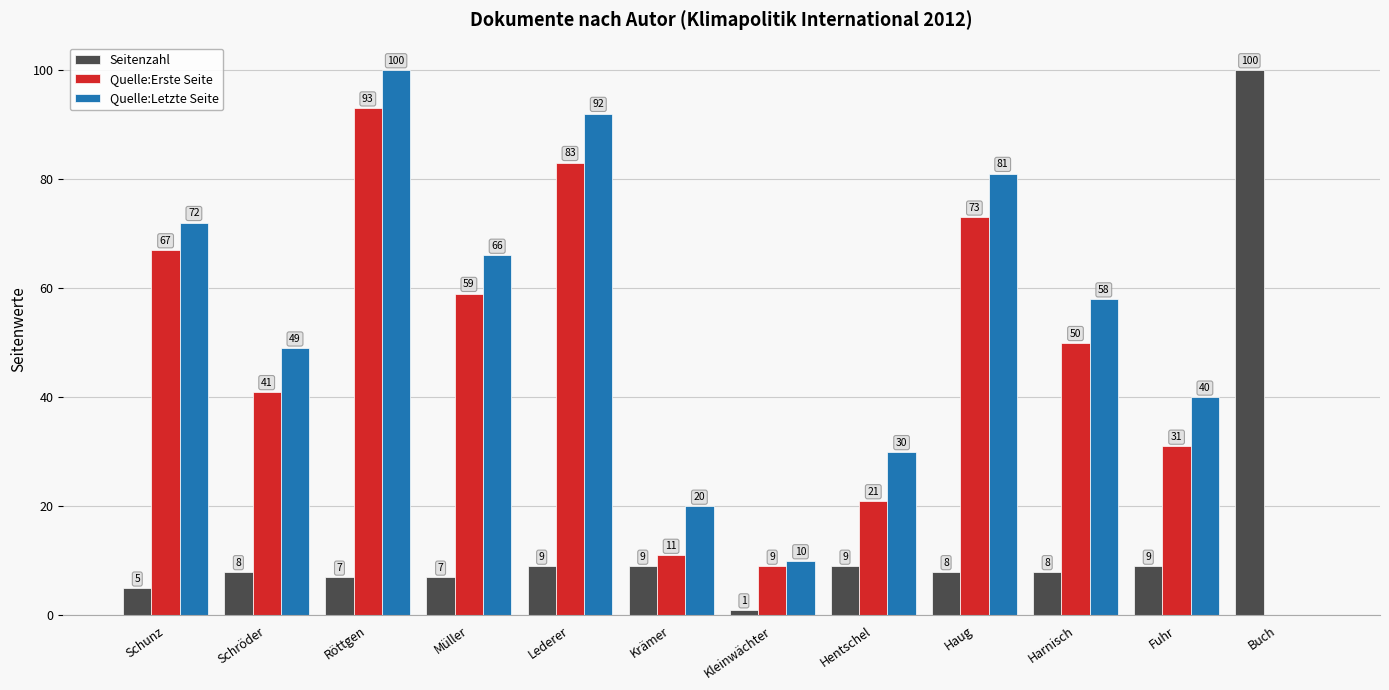

At which label does Quelle:Erste Seite first exceed 50?

Schunz